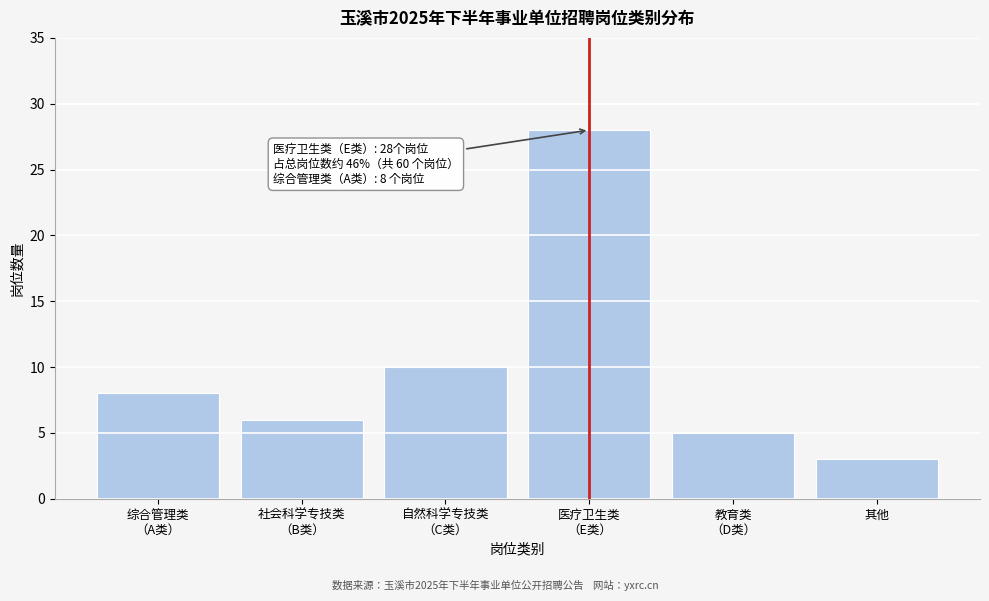

Reading left to right, list all the values displayed in this chart.

8	6	10	28	5	3